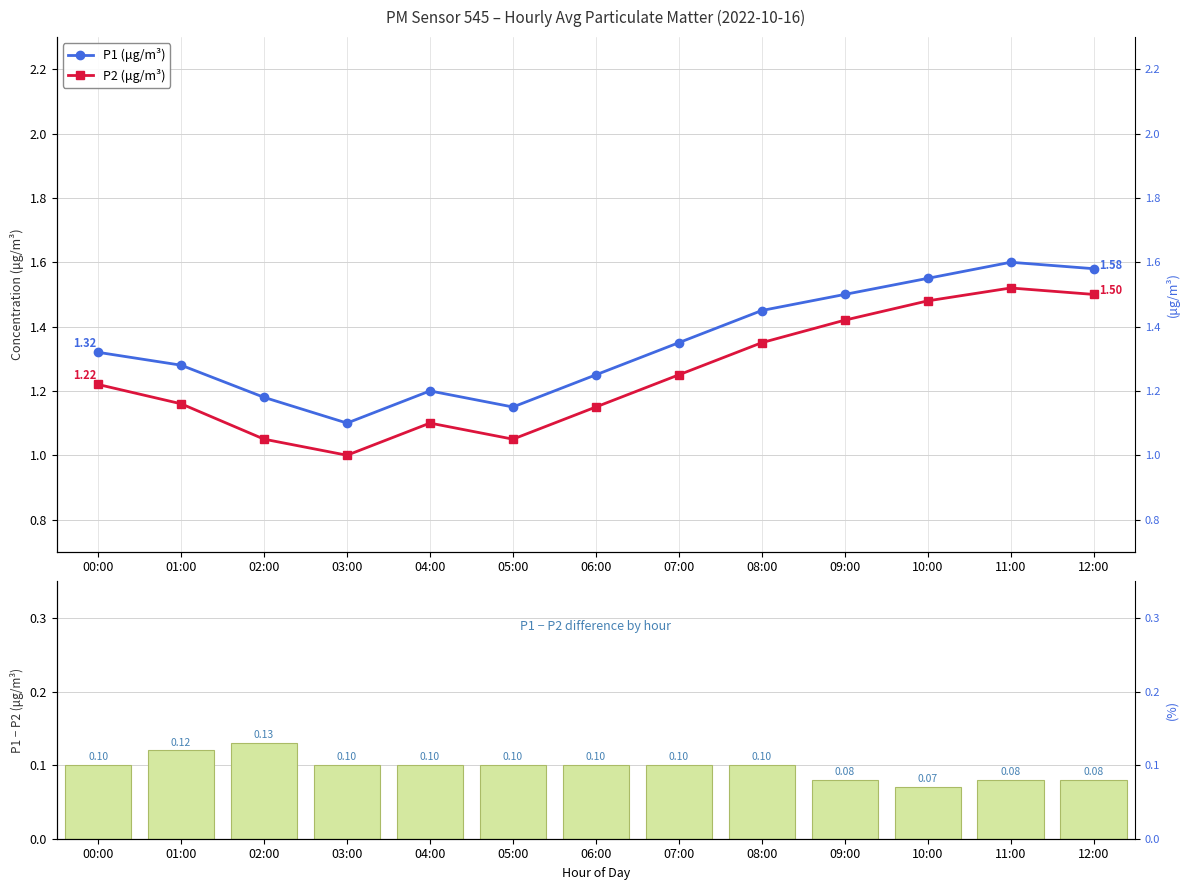

What is the spread (max minus min) of values at 06:00?

1.1